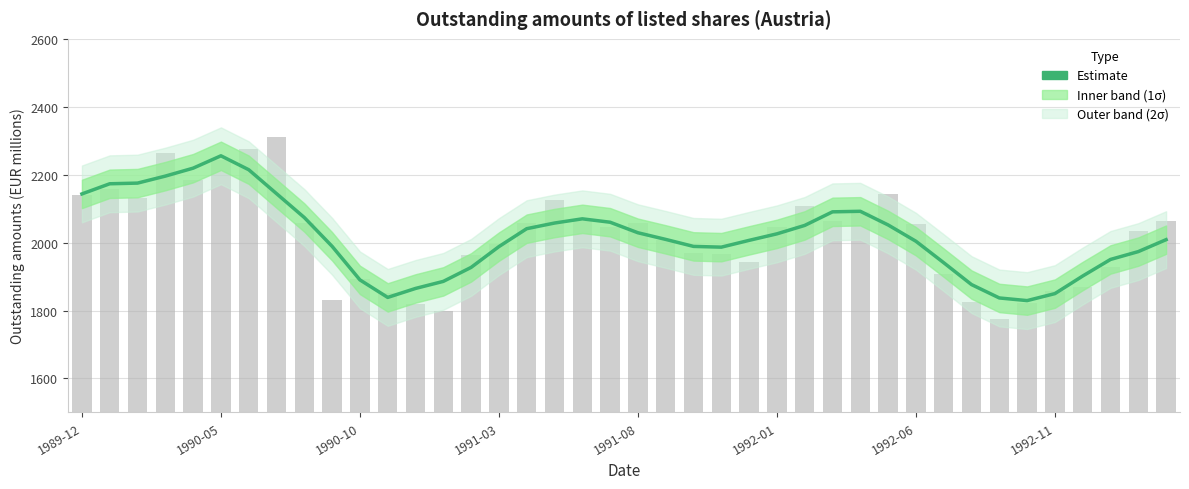

What is the sum of the values at 36 and 39?

3910.3